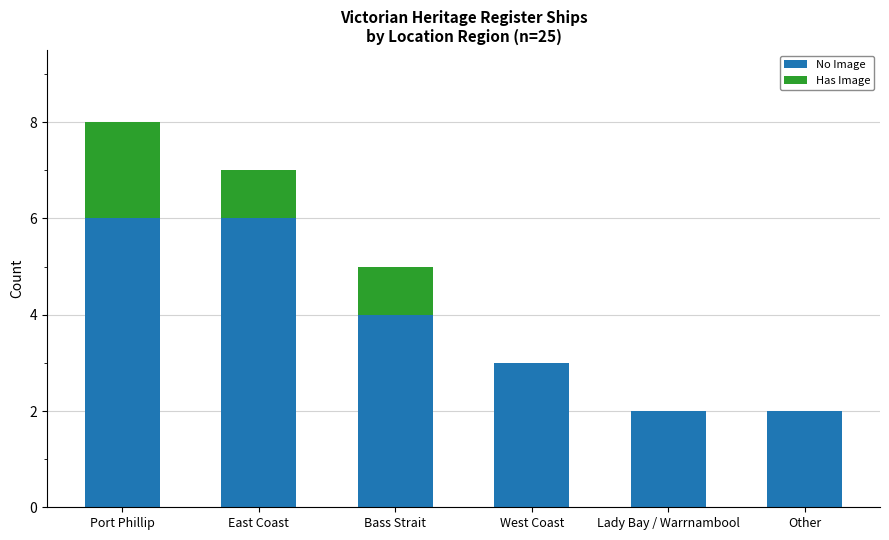

Reading left to right, list the values for the No Image series.

Port Phillip=6	East Coast=6	Bass Strait=4	West Coast=3	Lady Bay / Warrnambool=2	Other=2